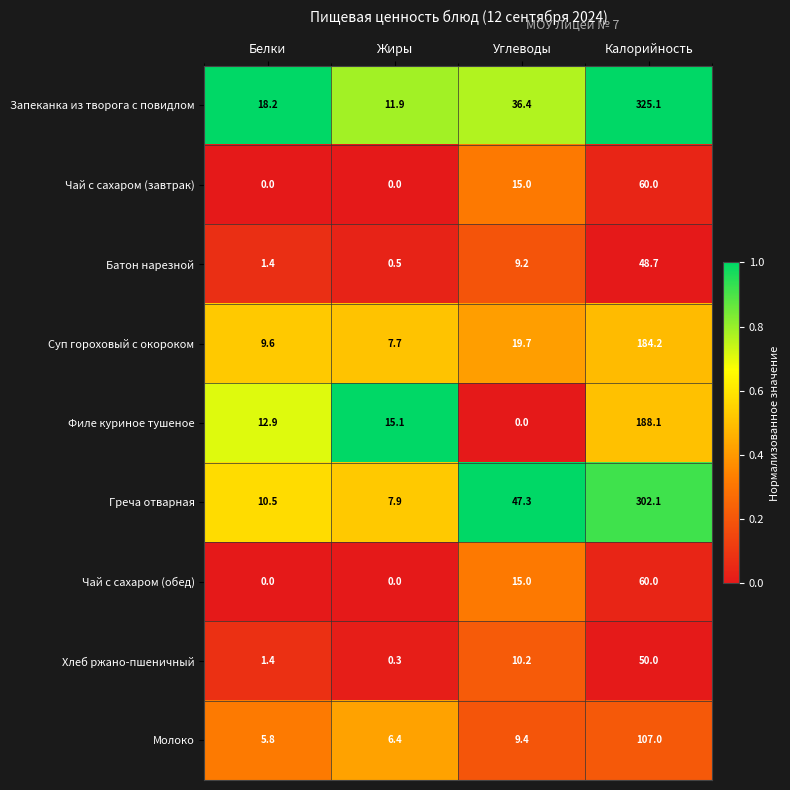

What is the spread (max minus min) of values at Калорийность?

276.4